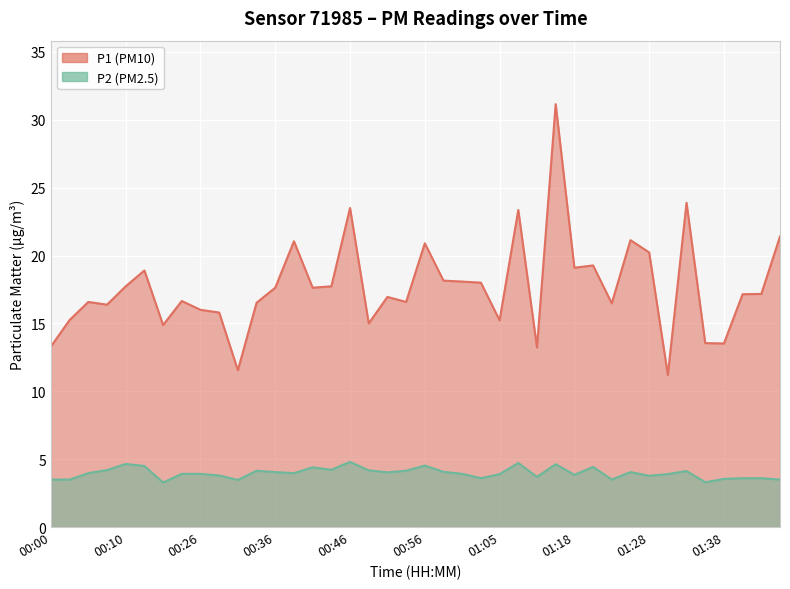

At which category is the sum across all series the highest?

01:16